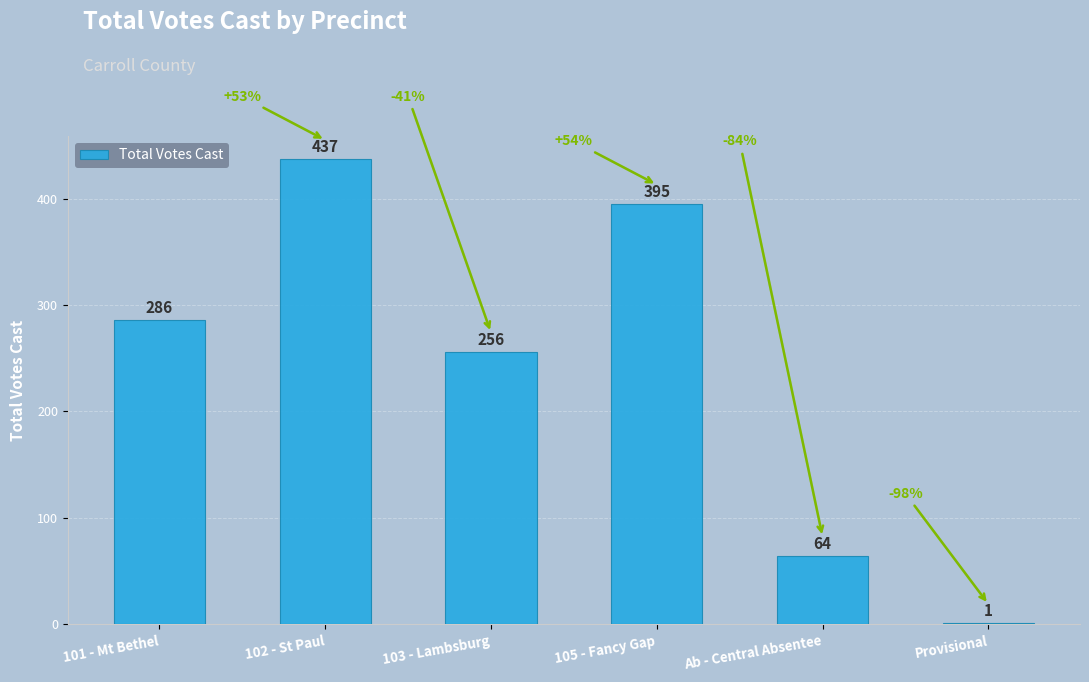

What is the sum of all values?

1439